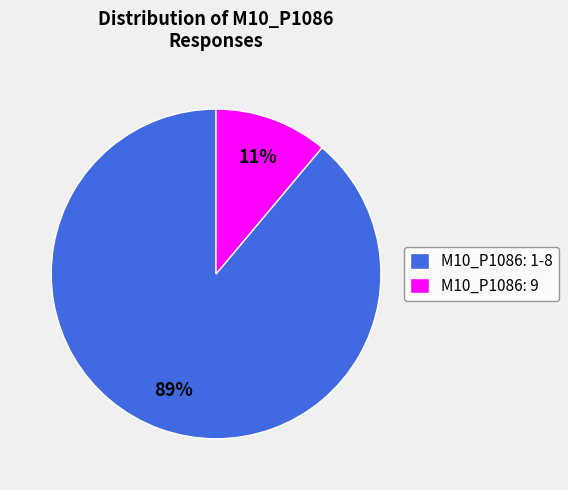

Rank the categories by value from highest to lowest.

M10_P1086: 1-8, M10_P1086: 9